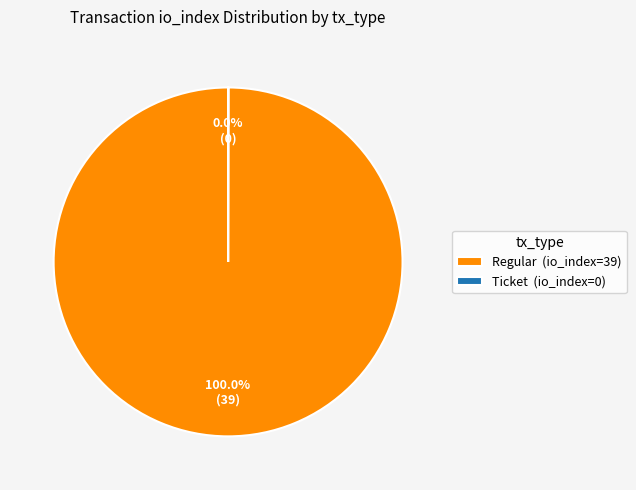

Which category has the biggest portion of the pie?

Regular (io_index=39)